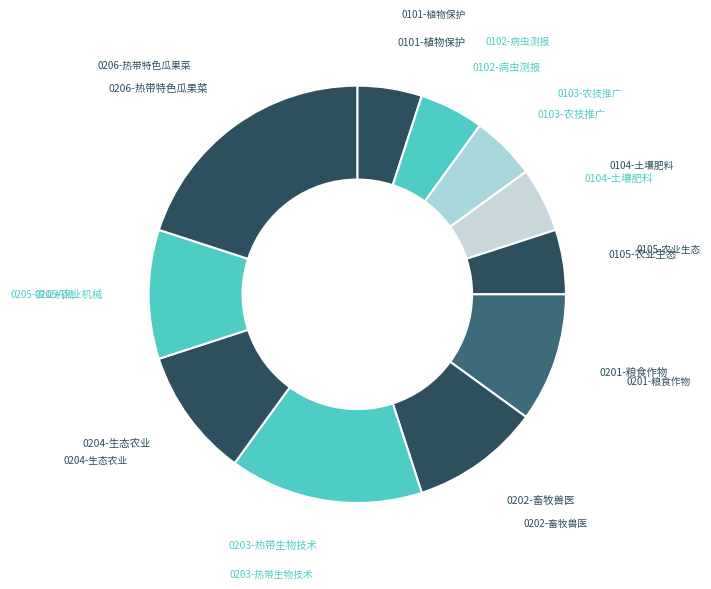

Which category has the biggest portion of the pie?

0206-热带特色瓜果菜